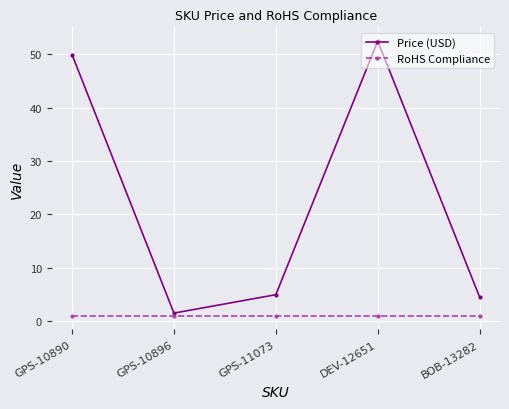

What position from the right is GPS-11073?

3